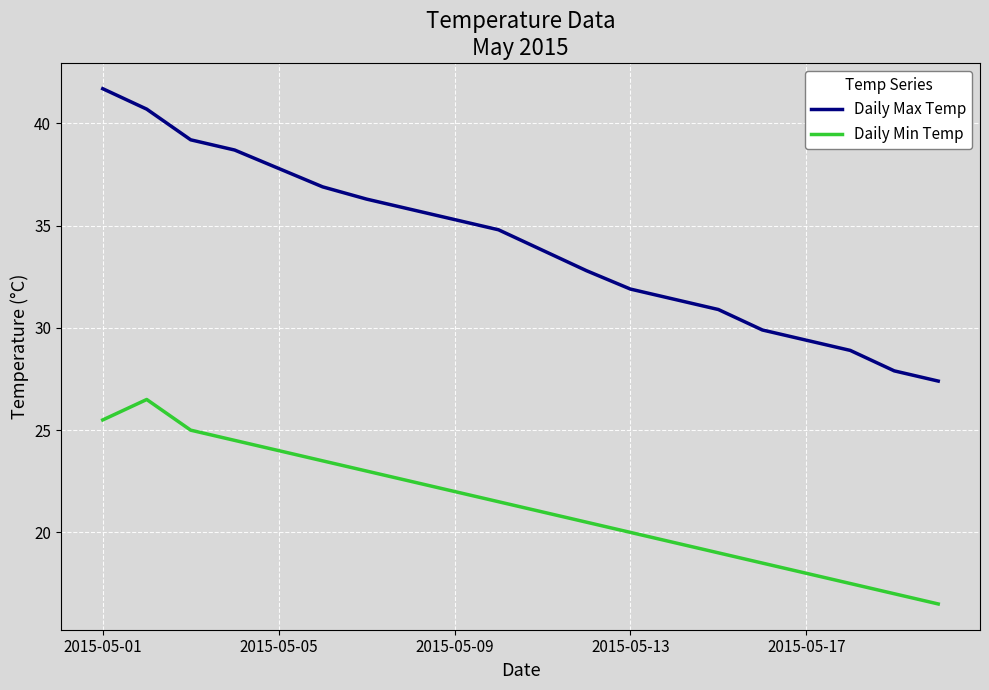

List the series in order of their overall mean, lowest first.

Daily Min Temp, Daily Max Temp